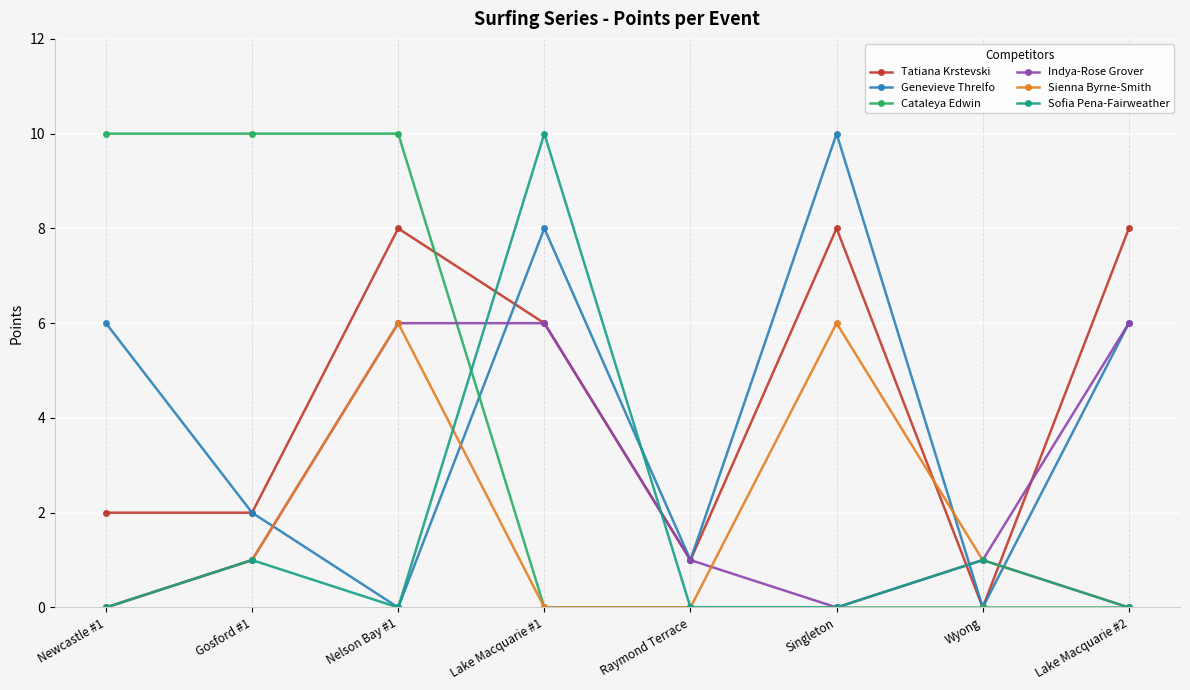

Which series changed the most between Gosford #1 and Raymond Terrace?

Cataleya Edwin